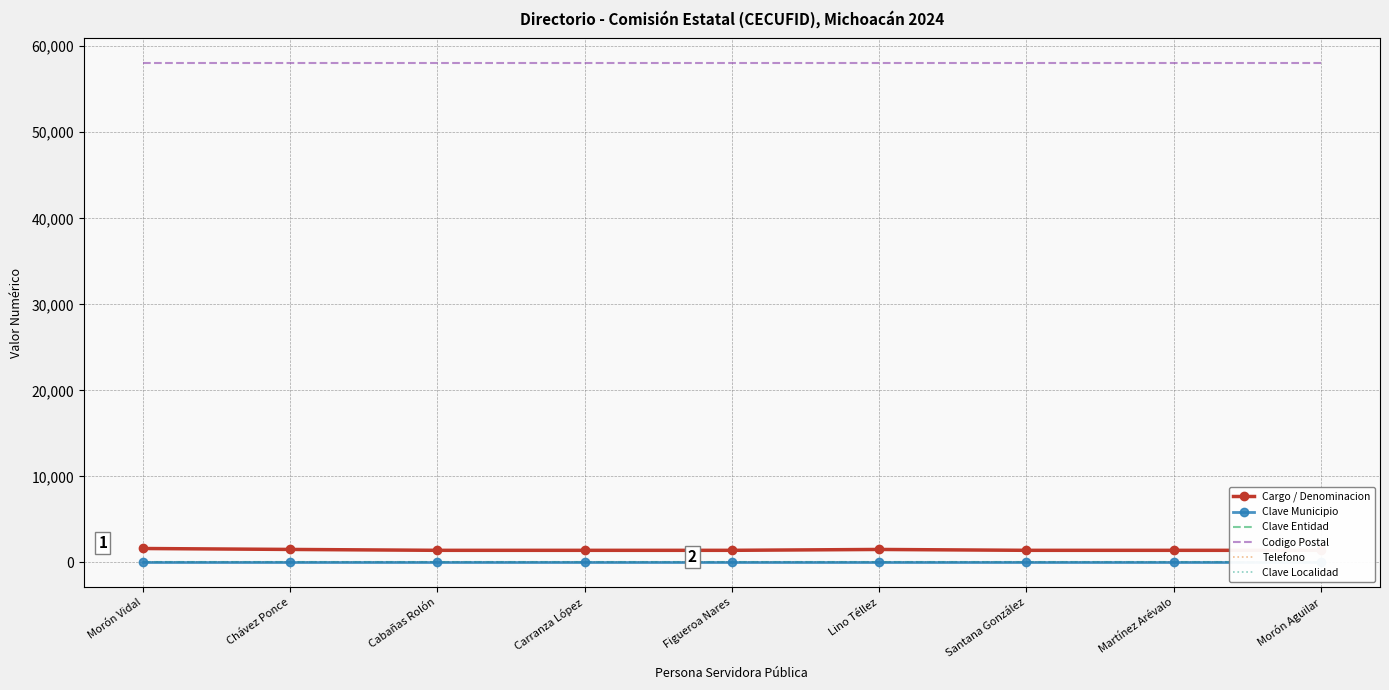

How many lines are shown in the chart?

6